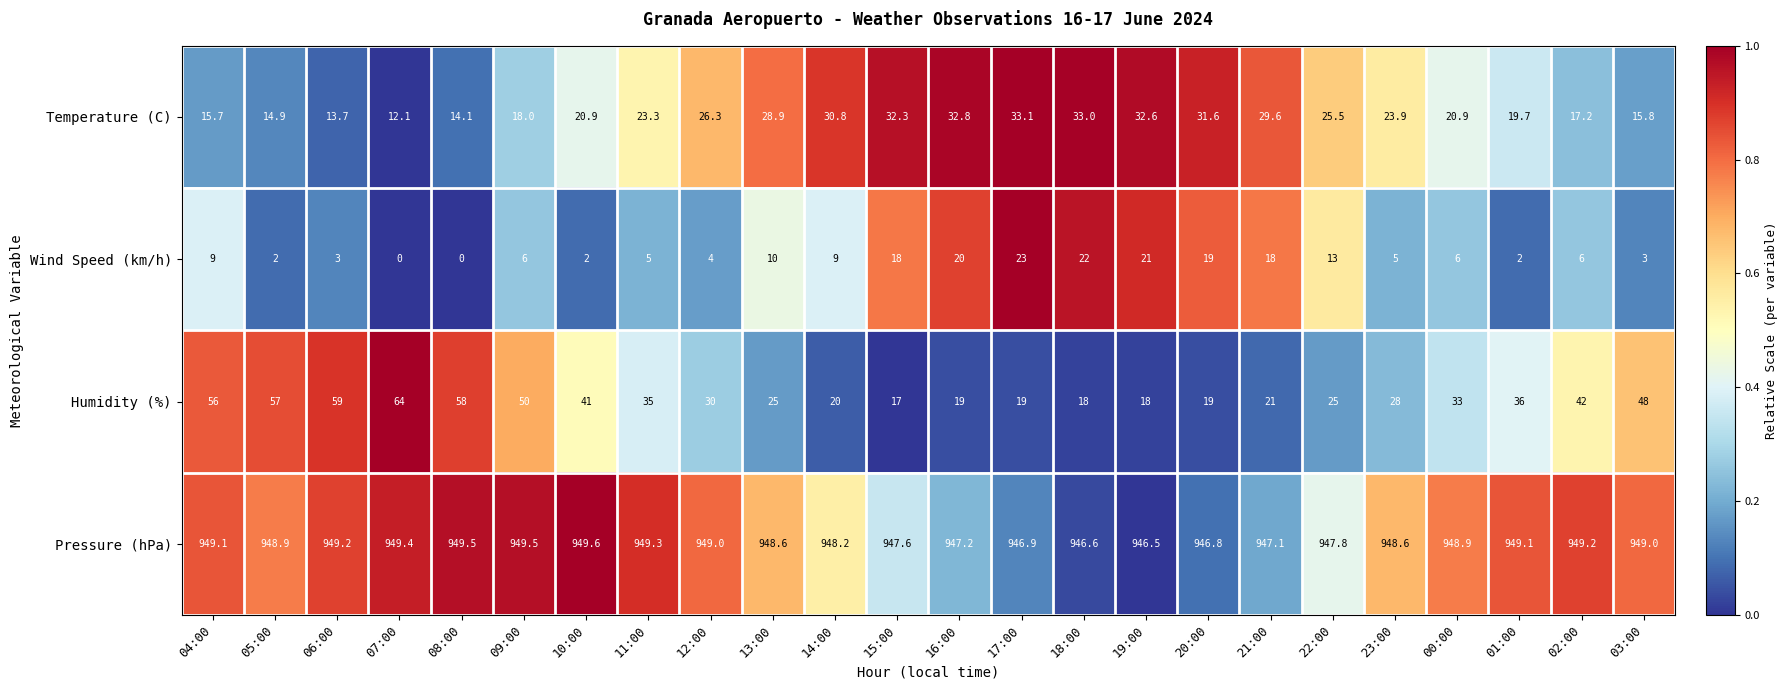

How many data points in Temperature (C) are less than 23?

11